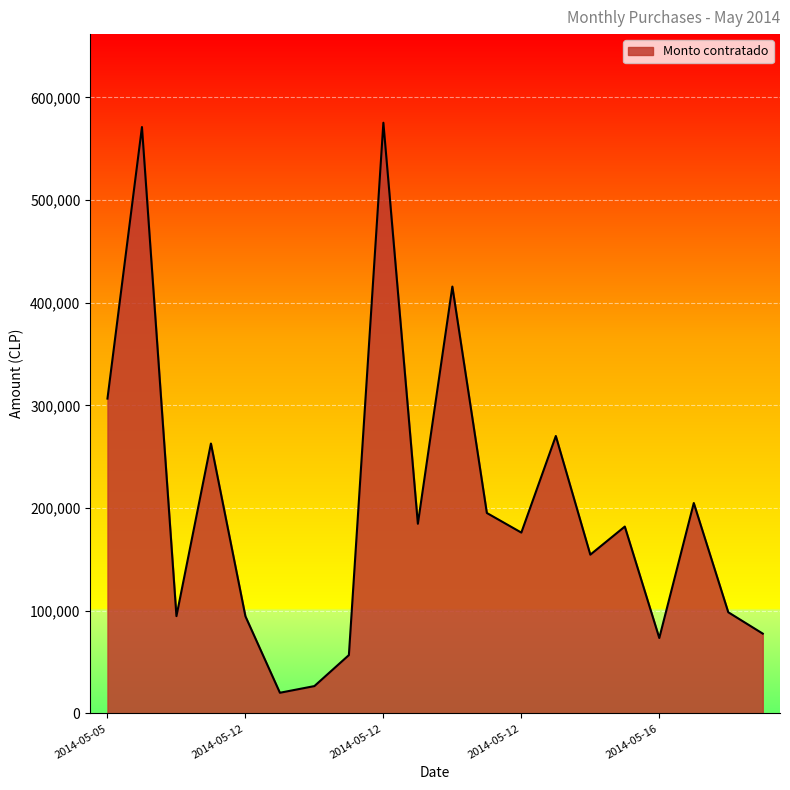

What is the smallest value displayed?

20200